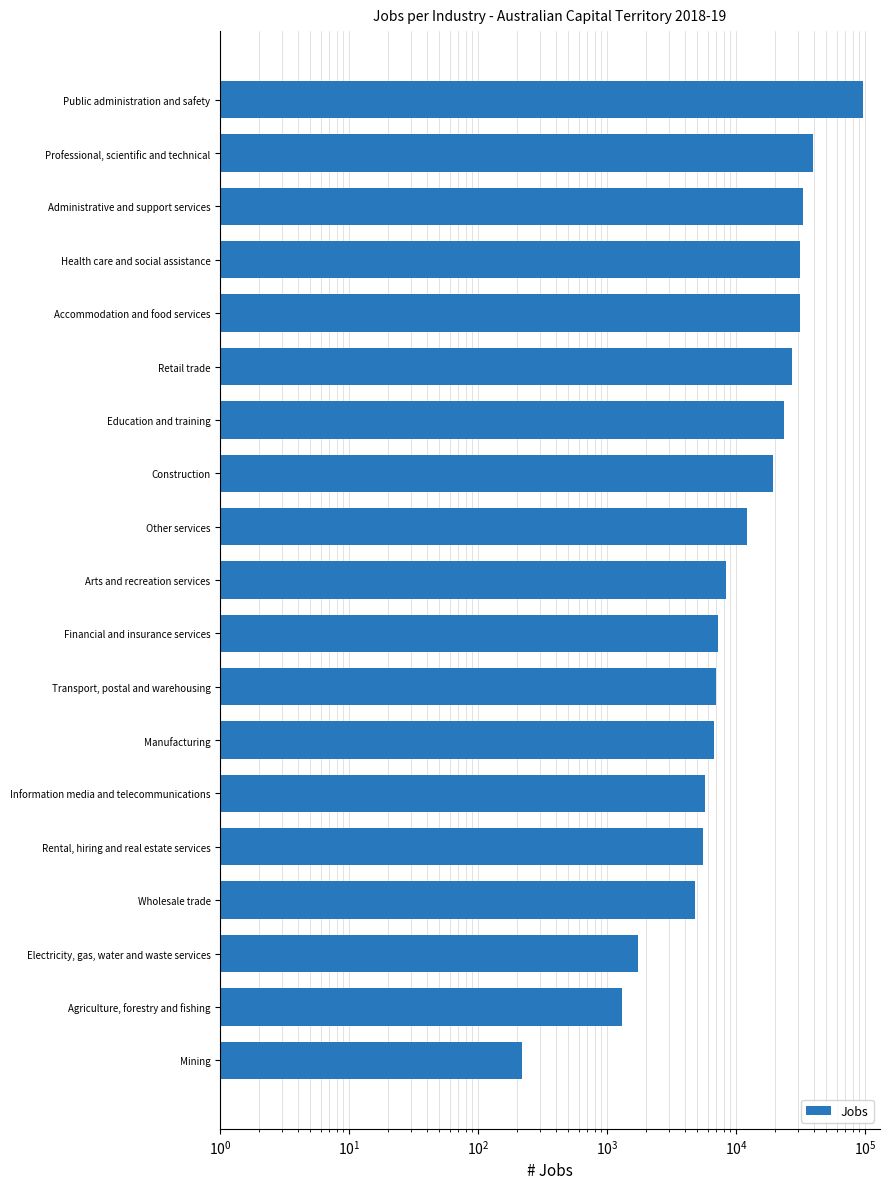

Approximately how many times larger is the value at Education and training compared to Rental, hiring and real estate services?

4.3